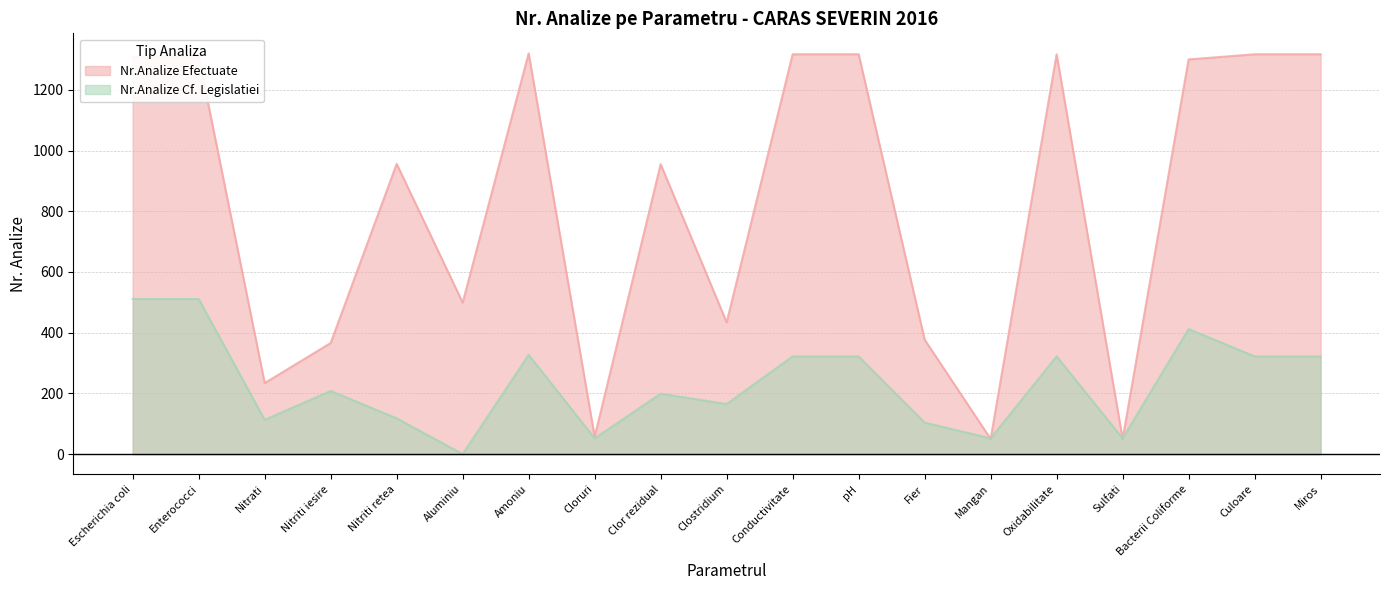

What is the difference between the highest and lowest values at Oxidabilitate?

995